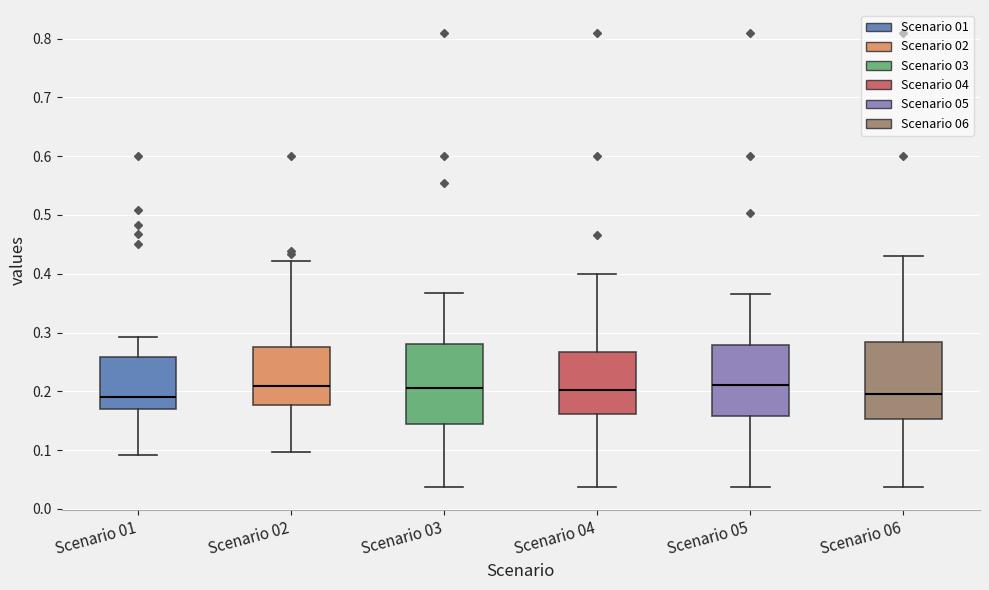

Reading left to right, read every box against the y-axis: the position of its median line, the range the box covers, and the ends of its whiskers. The values are not printed on the chart, so give them approximately, as read against the axis.

Scenario 01: median 0.19, box 0.17 to 0.26, whiskers 0.09 to 0.29
Scenario 02: median 0.21, box 0.18 to 0.28, whiskers 0.10 to 0.42
Scenario 03: median 0.21, box 0.14 to 0.28, whiskers 0.04 to 0.37
Scenario 04: median 0.20, box 0.16 to 0.27, whiskers 0.04 to 0.40
Scenario 05: median 0.21, box 0.16 to 0.28, whiskers 0.04 to 0.37
Scenario 06: median 0.20, box 0.15 to 0.28, whiskers 0.04 to 0.43